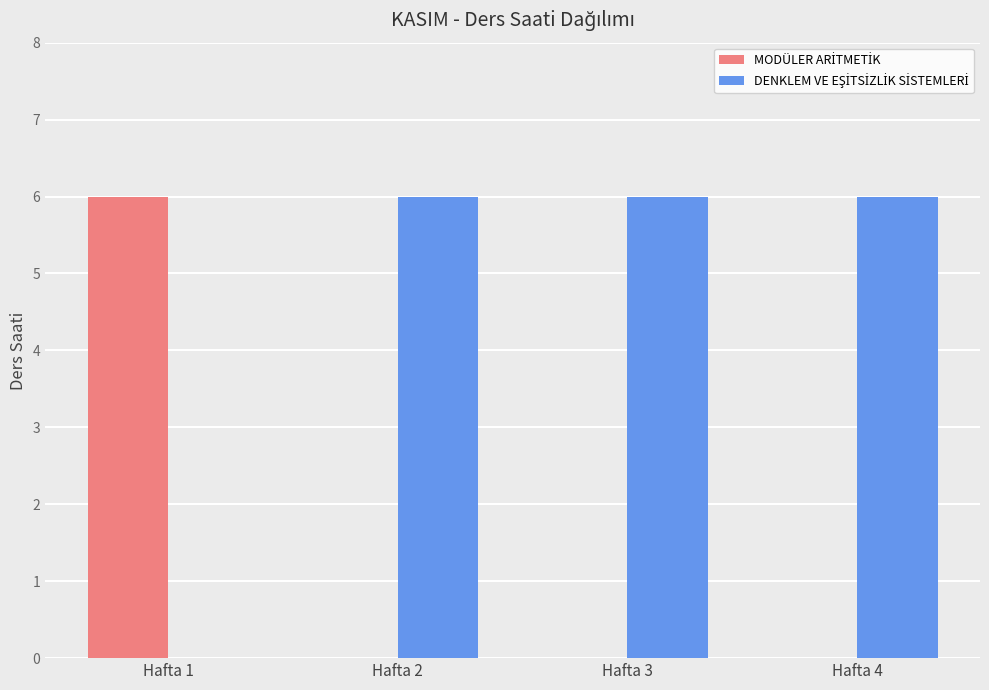

What is the total value across all series at Hafta 4?

6